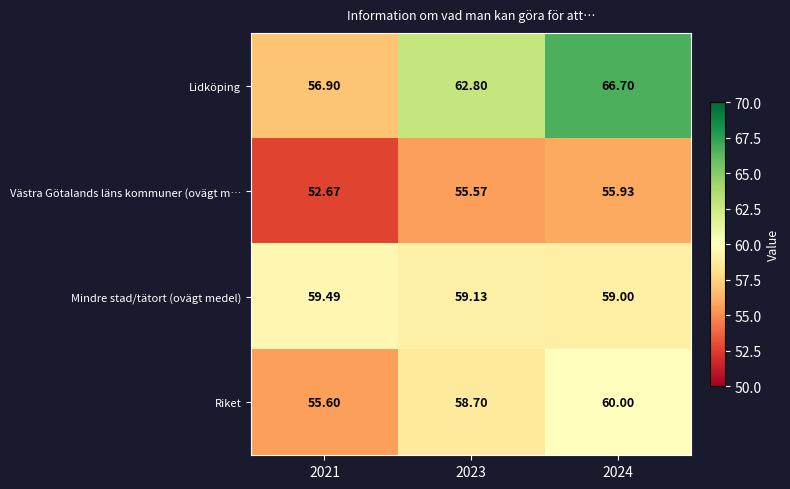

Which series has the largest total across all categories?

Lidköping